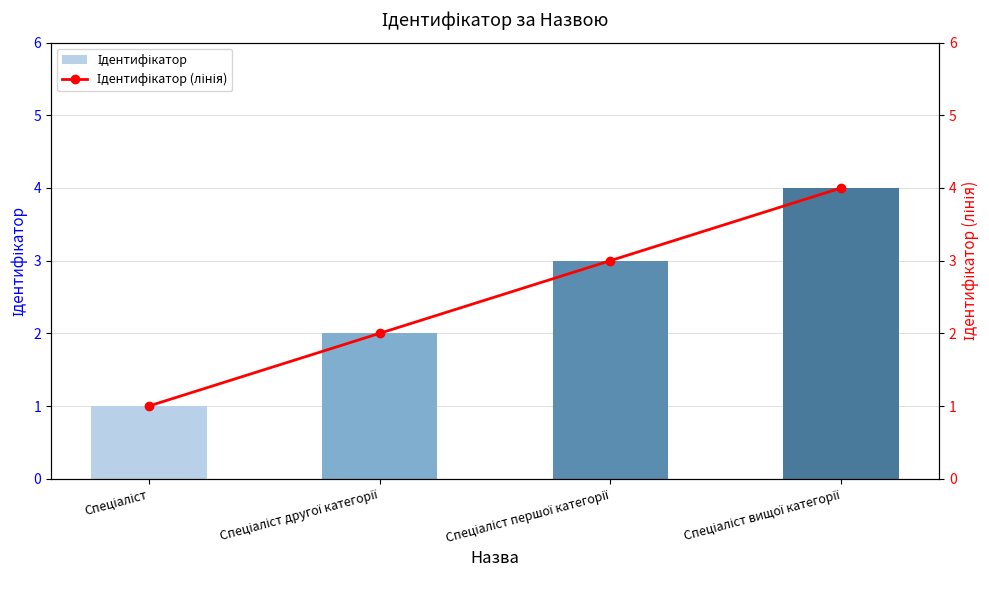

At which label does Ідентифікатор reach its peak?

Спеціаліст вищої категорії